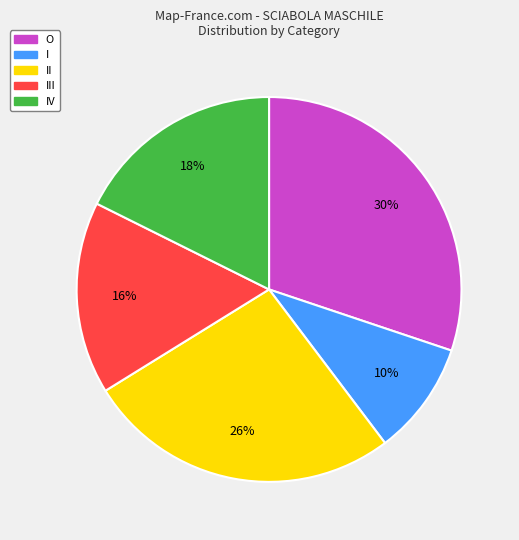

Is there any slice that represents more than half of the pie?

No